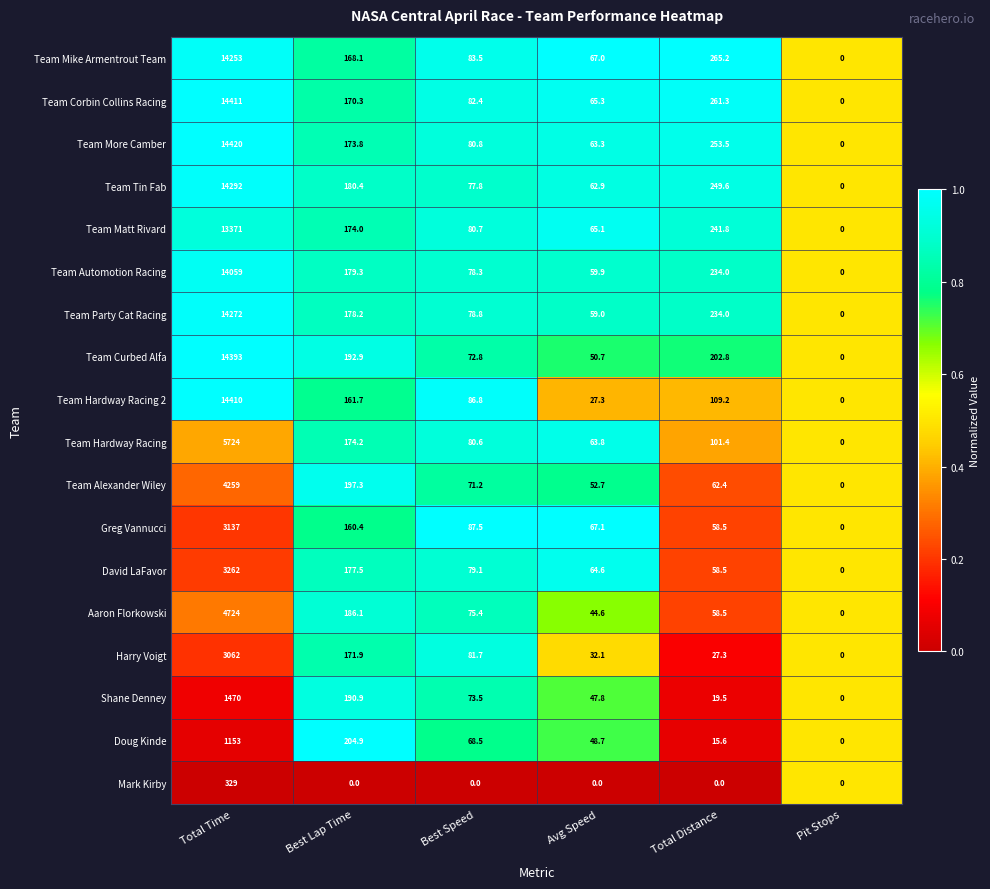

At which category is the sum across all series the highest?

Total Time